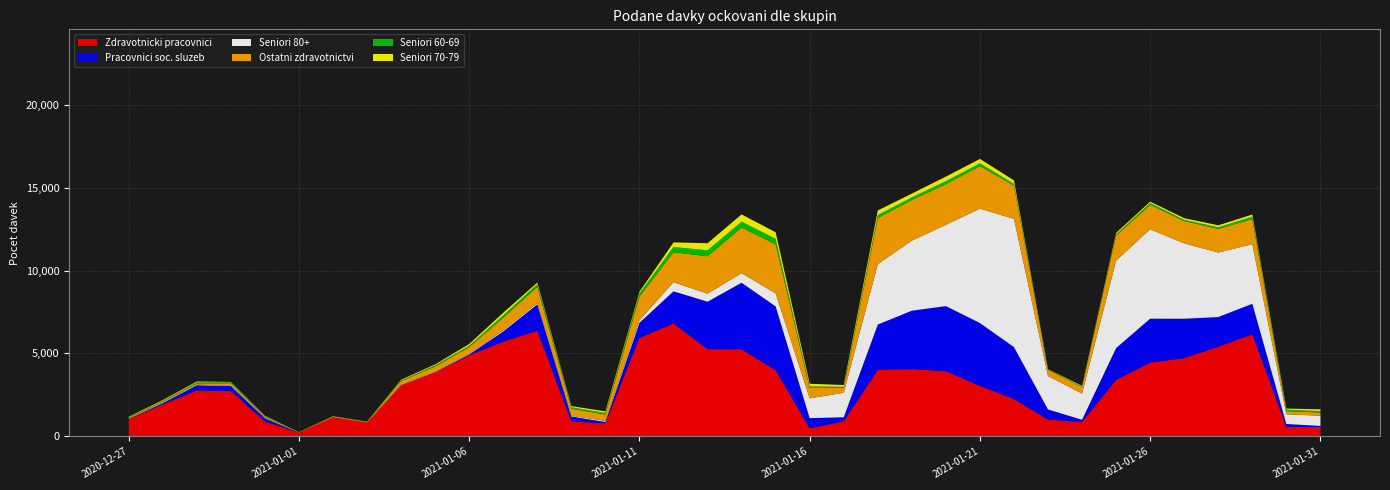

Reading left to right, what are all the values shown in this chart?

Zdravotnicki pracovnici: 2020-12-27=1040	2020-12-28=1928	2020-12-29=2774	2020-12-30=2740	2020-12-31=896	2021-01-01=219	2021-01-02=1157	2021-01-03=831	2021-01-04=3090	2021-01-05=3862	2021-01-06=4888	2021-01-07=5713	2021-01-08=6369	2021-01-09=896	2021-01-10=790	2021-01-11=5935	2021-01-12=6806	2021-01-13=5255	2021-01-14=5251	2021-01-15=3992	2021-01-16=483	2021-01-17=911	2021-01-18=4018	2021-01-19=4055	2021-01-20=3927	2021-01-21=3043	2021-01-22=2253	2021-01-23=1009	2021-01-24=876	2021-01-25=3411	2021-01-26=4448	2021-01-27=4720	2021-01-28=5407	2021-01-29=6154	2021-01-30=569	2021-01-31=566
Pracovnici soc. sluzeb: 2020-12-27=10	2020-12-28=75	2020-12-29=310	2020-12-30=291	2020-12-31=195	2021-01-01=5	2021-01-02=0	2021-01-03=2	2021-01-04=3	2021-01-05=12	2021-01-06=54	2021-01-07=615	2021-01-08=1592	2021-01-09=303	2021-01-10=78	2021-01-11=916	2021-01-12=1942	2021-01-13=2868	2021-01-14=4016	2021-01-15=3844	2021-01-16=615	2021-01-17=242	2021-01-18=2726	2021-01-19=3524	2021-01-20=3931	2021-01-21=3792	2021-01-22=3130	2021-01-23=613	2021-01-24=126	2021-01-25=1917	2021-01-26=2652	2021-01-27=2375	2021-01-28=1791	2021-01-29=1843	2021-01-30=179	2021-01-31=63
Seniori 80+: 2020-12-27=13	2020-12-28=30	2020-12-29=36	2020-12-30=25	2020-12-31=20	2021-01-01=1	2021-01-02=5	2021-01-03=3	2021-01-04=20	2021-01-05=31	2021-01-06=38	2021-01-07=63	2021-01-08=76	2021-01-09=42	2021-01-10=64	2021-01-11=148	2021-01-12=554	2021-01-13=482	2021-01-14=576	2021-01-15=787	2021-01-16=1194	2021-01-17=1476	2021-01-18=3640	2021-01-19=4227	2021-01-20=4901	2021-01-21=6902	2021-01-22=7733	2021-01-23=2013	2021-01-24=1578	2021-01-25=5272	2021-01-26=5390	2021-01-27=4544	2021-01-28=3889	2021-01-29=3600	2021-01-30=585	2021-01-31=615
Ostatni zdravotnictvi: 2020-12-27=53	2020-12-28=72	2020-12-29=76	2020-12-30=146	2020-12-31=83	2021-01-01=26	2021-01-02=44	2021-01-03=39	2021-01-04=215	2021-01-05=311	2021-01-06=408	2021-01-07=763	2021-01-08=978	2021-01-09=427	2021-01-10=381	2021-01-11=1435	2021-01-12=1803	2021-01-13=2257	2021-01-14=2752	2021-01-15=2967	2021-01-16=622	2021-01-17=308	2021-01-18=2785	2021-01-19=2450	2021-01-20=2449	2021-01-21=2568	2021-01-22=2010	2021-01-23=378	2021-01-24=391	2021-01-25=1511	2021-01-26=1477	2021-01-27=1348	2021-01-28=1427	2021-01-29=1507	2021-01-30=194	2021-01-31=190
Seniori 60-69: 2020-12-27=32	2020-12-28=38	2020-12-29=58	2020-12-30=57	2020-12-31=25	2021-01-01=1	2021-01-02=4	2021-01-03=11	2021-01-04=45	2021-01-05=66	2021-01-06=82	2021-01-07=154	2021-01-08=163	2021-01-09=87	2021-01-10=98	2021-01-11=187	2021-01-12=320	2021-01-13=358	2021-01-14=355	2021-01-15=328	2021-01-16=96	2021-01-17=49	2021-01-18=178	2021-01-19=159	2021-01-20=183	2021-01-21=165	2021-01-22=103	2021-01-23=18	2021-01-24=22	2021-01-25=71	2021-01-26=108	2021-01-27=73	2021-01-28=95	2021-01-29=148	2021-01-30=81	2021-01-31=91
Seniori 70-79: 2020-12-27=35	2020-12-28=47	2020-12-29=55	2020-12-30=25	2020-12-31=26	2021-01-01=3	2021-01-02=9	2021-01-03=6	2021-01-04=44	2021-01-05=59	2021-01-06=101	2021-01-07=150	2021-01-08=99	2021-01-09=71	2021-01-10=97	2021-01-11=100	2021-01-12=274	2021-01-13=430	2021-01-14=438	2021-01-15=392	2021-01-16=163	2021-01-17=112	2021-01-18=279	2021-01-19=227	2021-01-20=277	2021-01-21=263	2021-01-22=211	2021-01-23=20	2021-01-24=51	2021-01-25=90	2021-01-26=82	2021-01-27=100	2021-01-28=120	2021-01-29=130	2021-01-30=68	2021-01-31=106